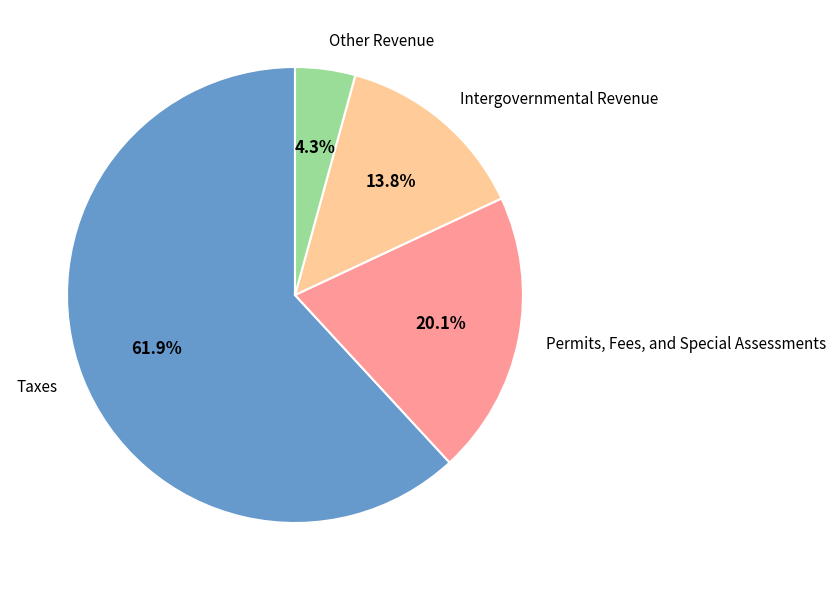

Which category accounts for the majority?

Taxes